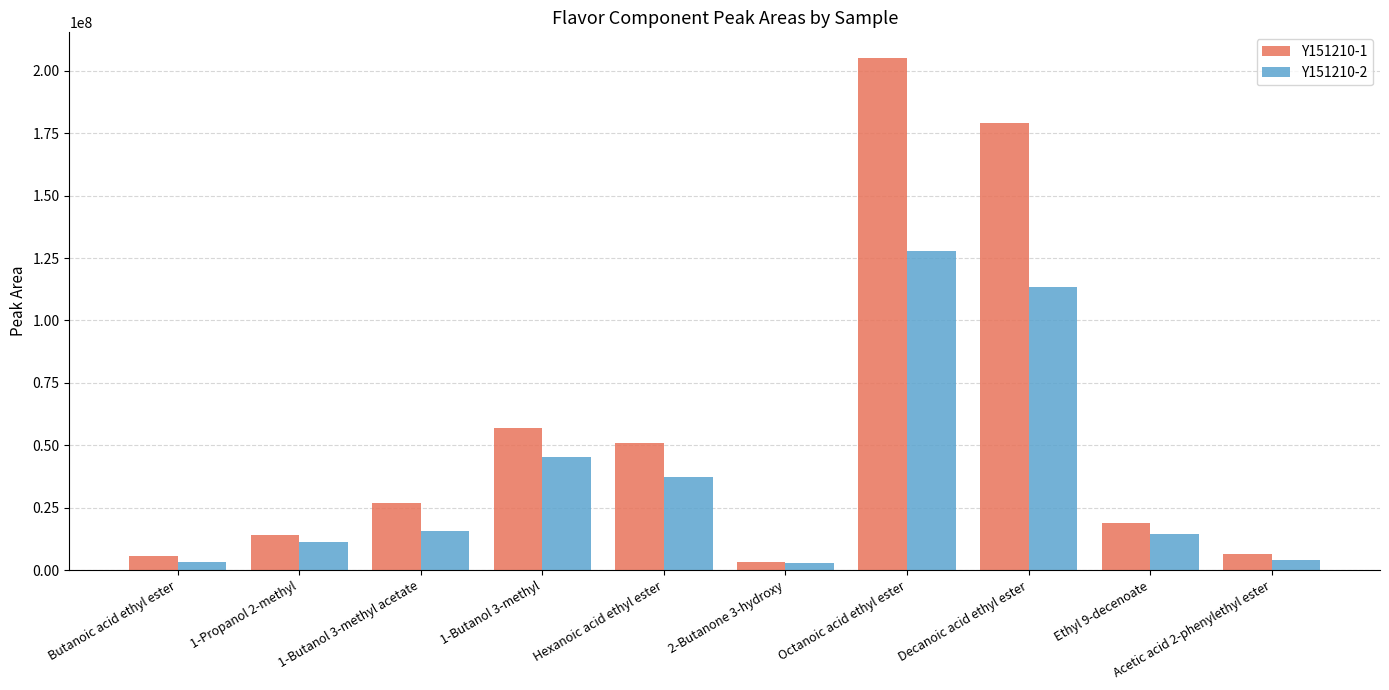

At which label is Y151210-2 closest to 65341333?

1-Butanol 3-methyl